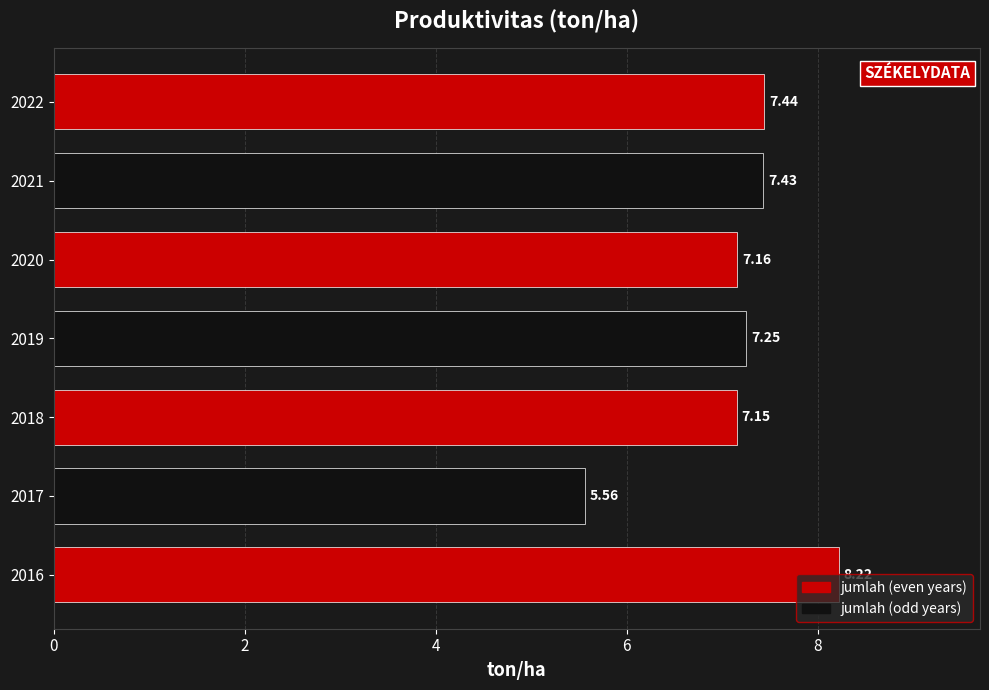

What is the ratio of the value at 2021 to the value at 2019?

1.0